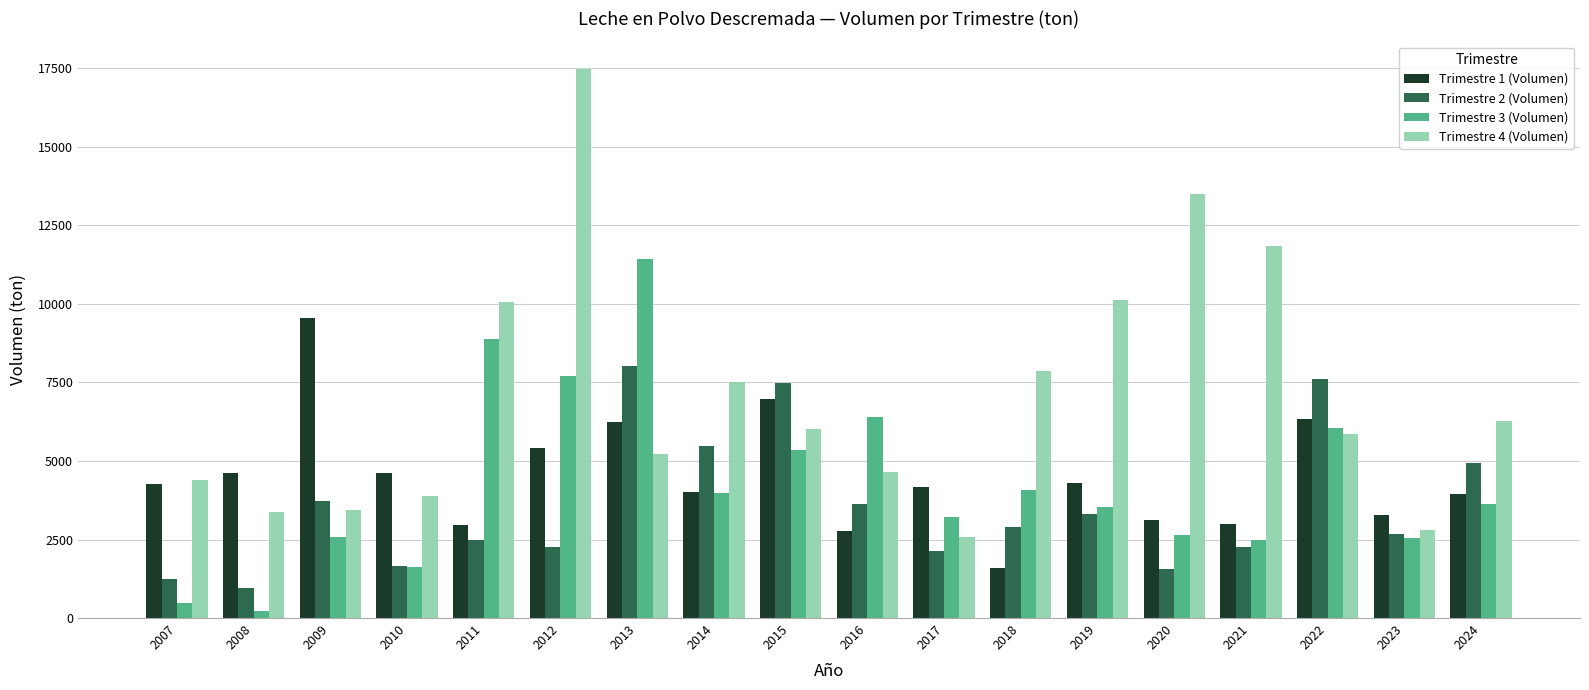

At which category is the sum across all series the highest?

2012